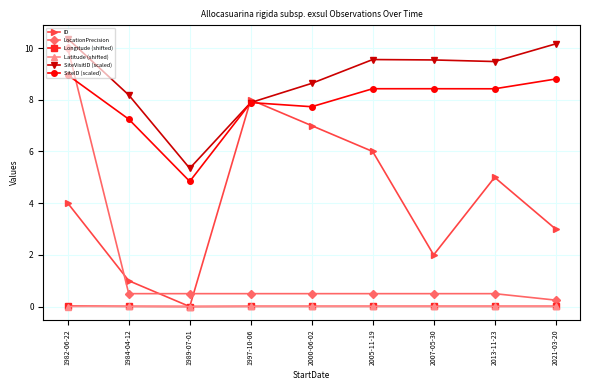

True or false: SiteID (scaled) and Latitude (shifted) cross at least once.

False